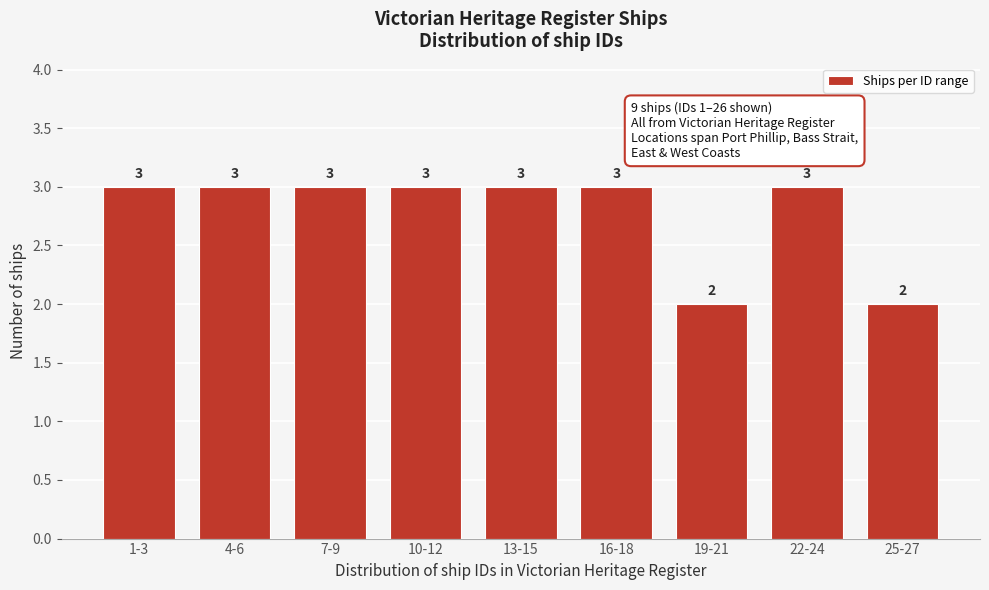

Reading left to right, transcribe all the data shown in this chart.

1-3=3	4-6=3	7-9=3	10-12=3	13-15=3	16-18=3	19-21=2	22-24=3	25-27=2